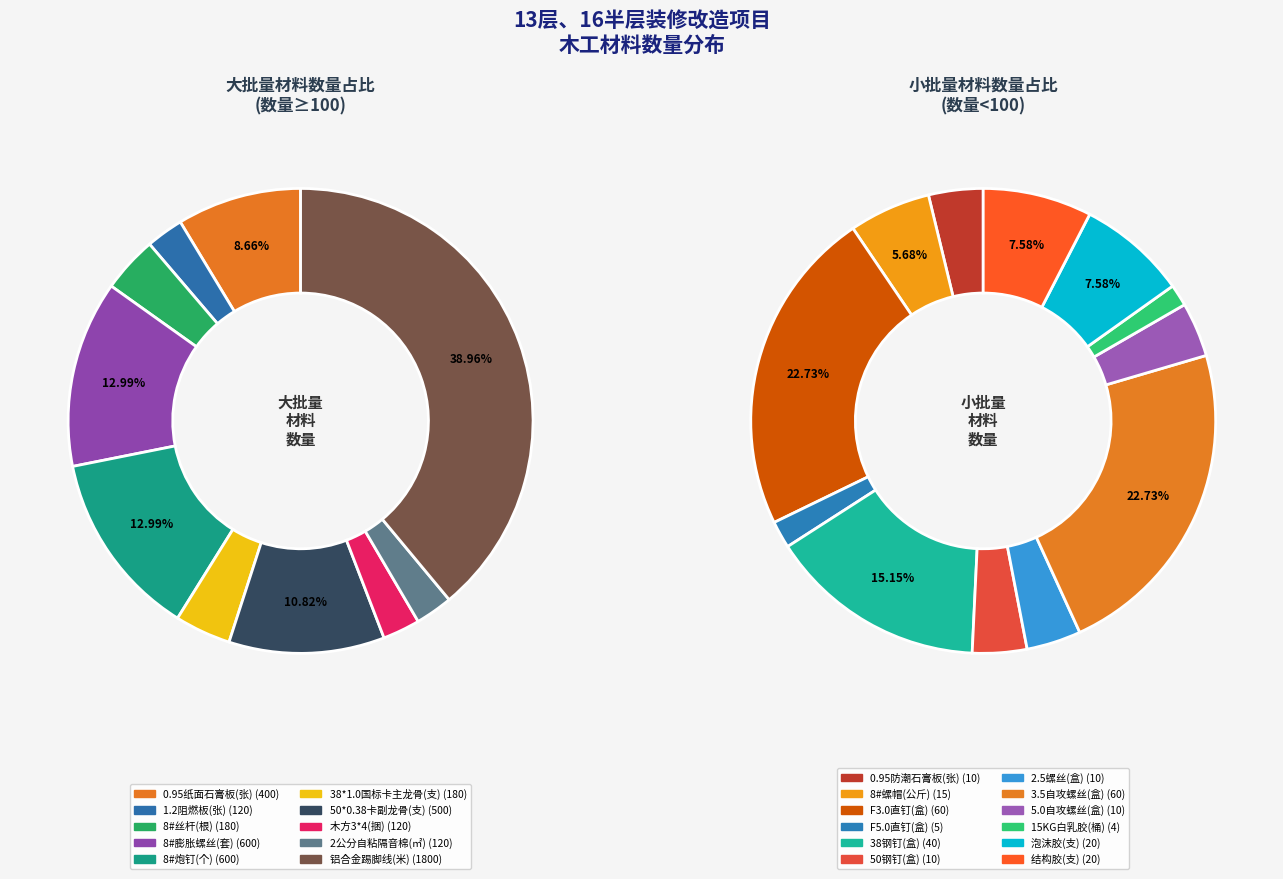

How many segments does this pie chart have?

22